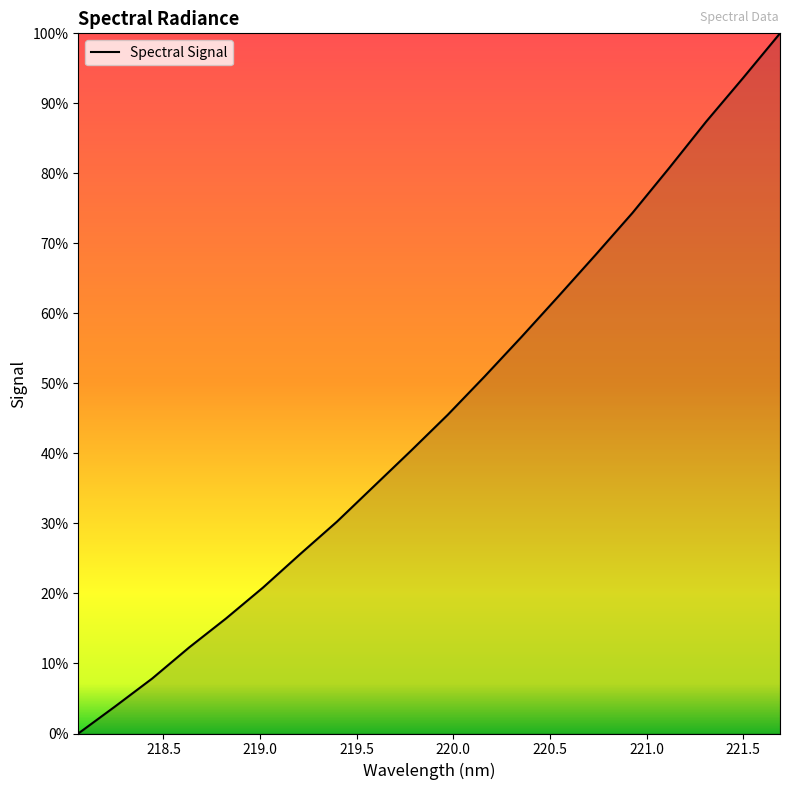

What is the difference between the maximum and minimum values?

100.0